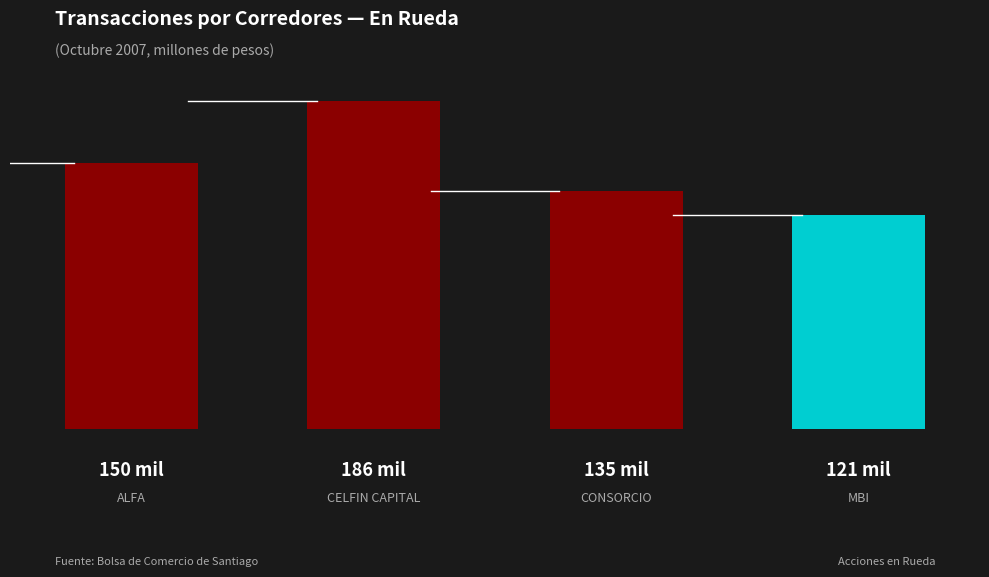

What is the minimum value shown in the chart?

120946.0